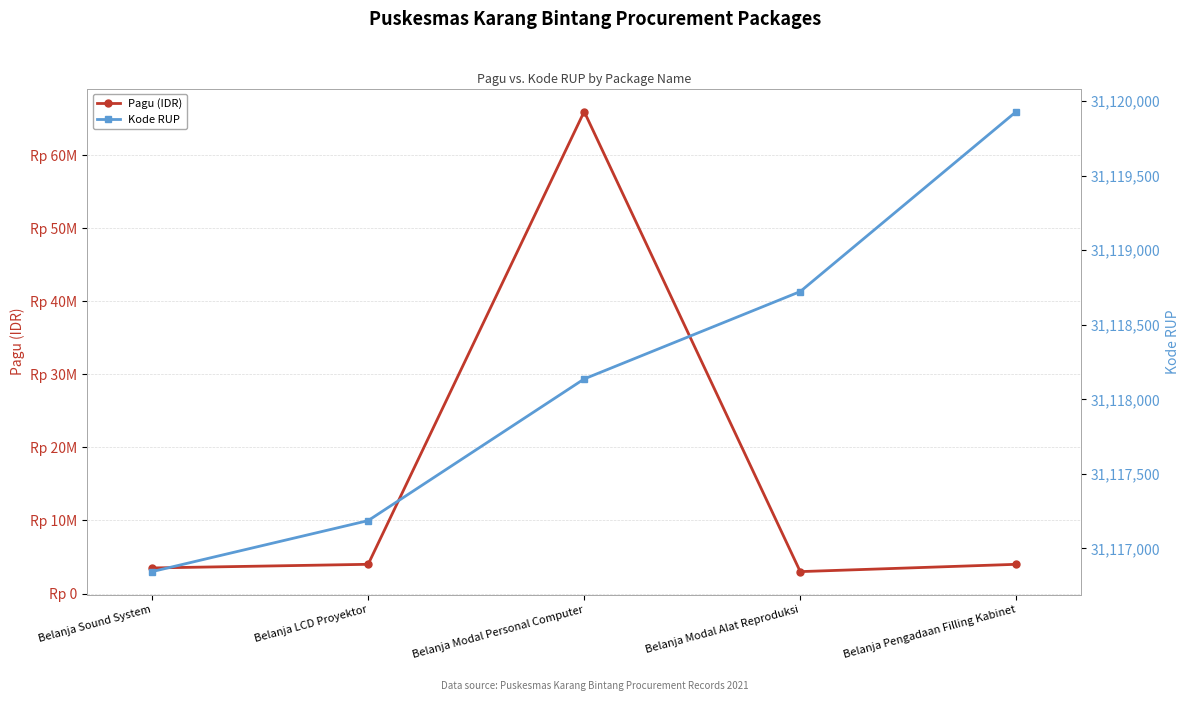

What is the sum of all Kode RUP values?

155590822